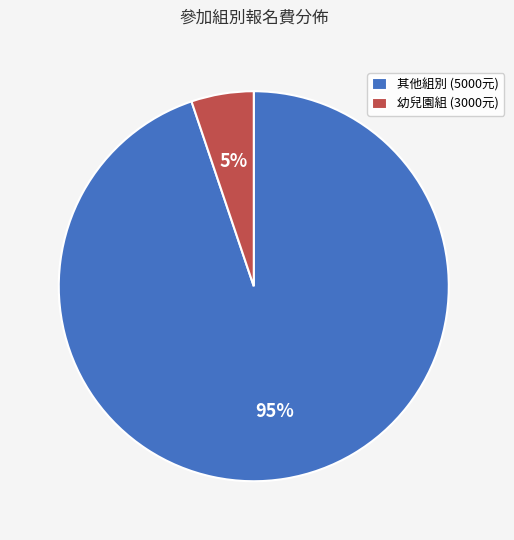

What is the majority slice?

其他組別 (5000元)